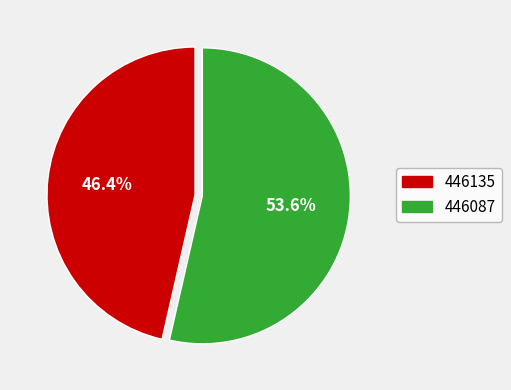

Count the number of slices in the pie.

2